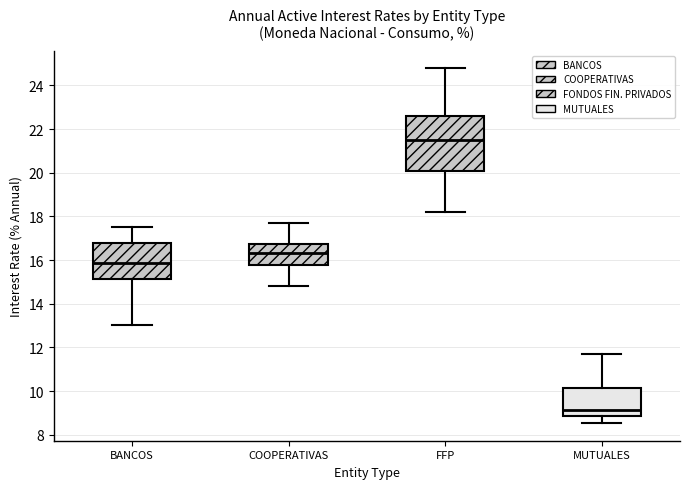

Where does the upper whisker of the box for BANCOS end on the y-axis? The values are not printed on the chart, so give them approximately, as read against the axis.

17.6